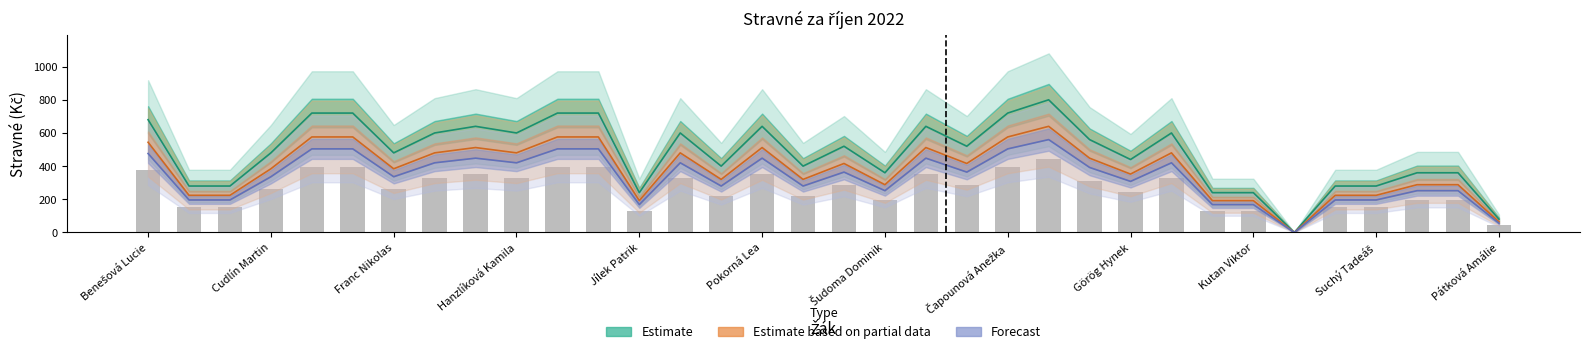

The Estimate series shows 360 at Šudoma Dominik. True or false?

True